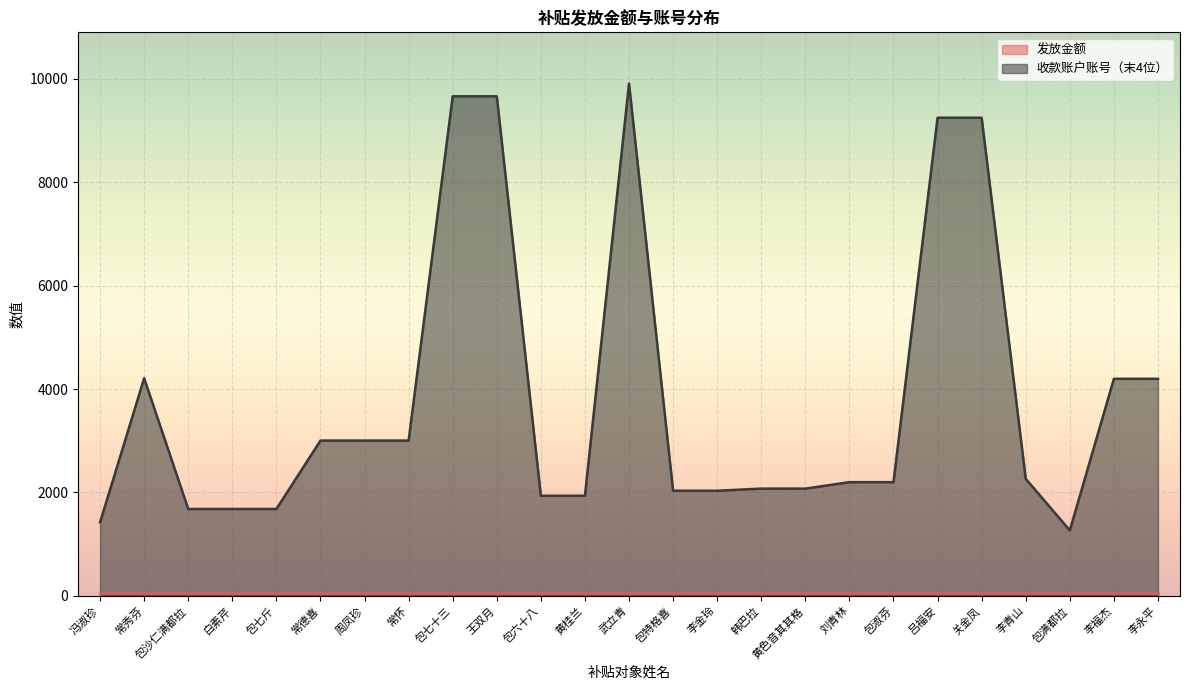

How many lines are shown in the chart?

2